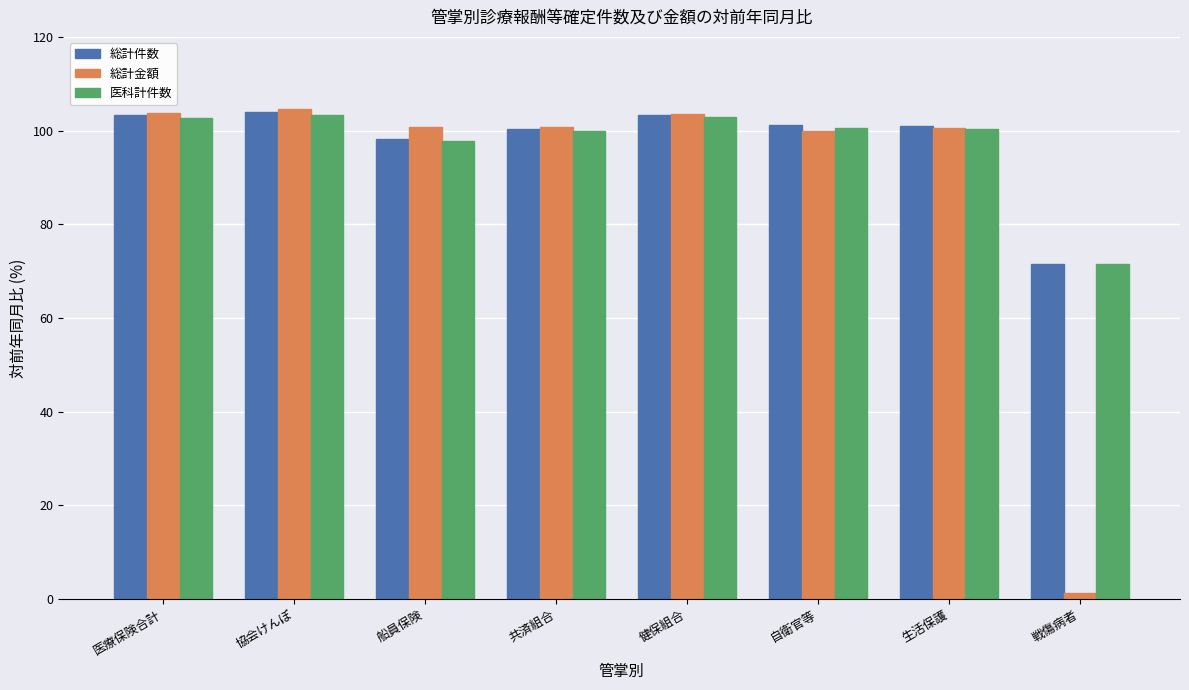

What is the difference between the 総計件数 values at 船員保険 and 自衛官等?

2.9